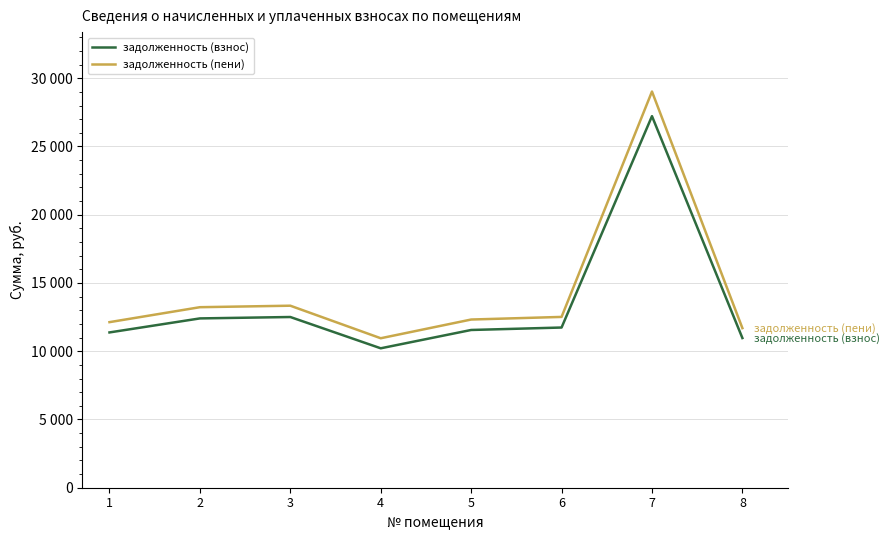

Does the chart display data point markers on the line(s)?

No